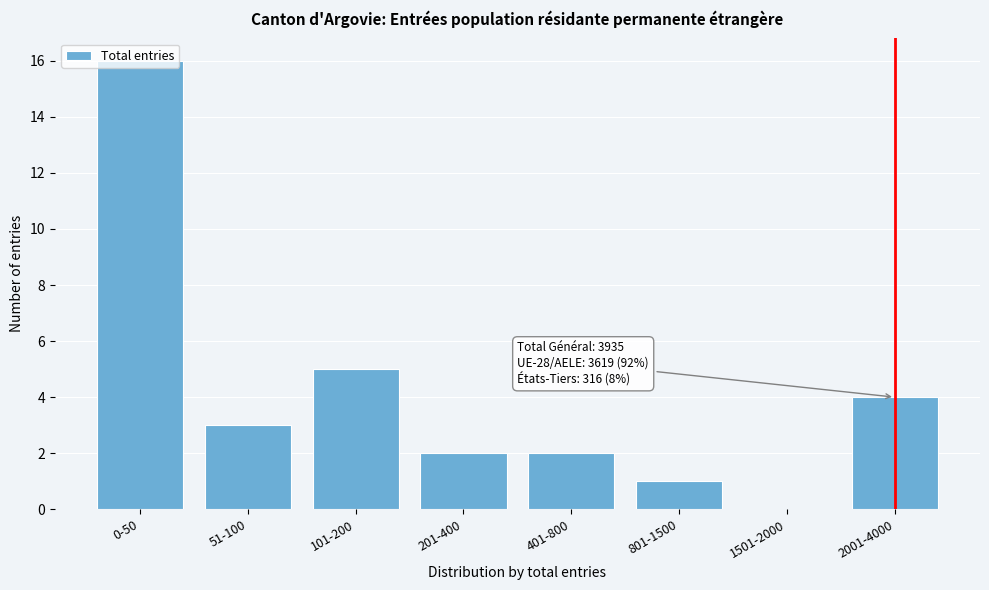

What is the greatest value displayed?

16